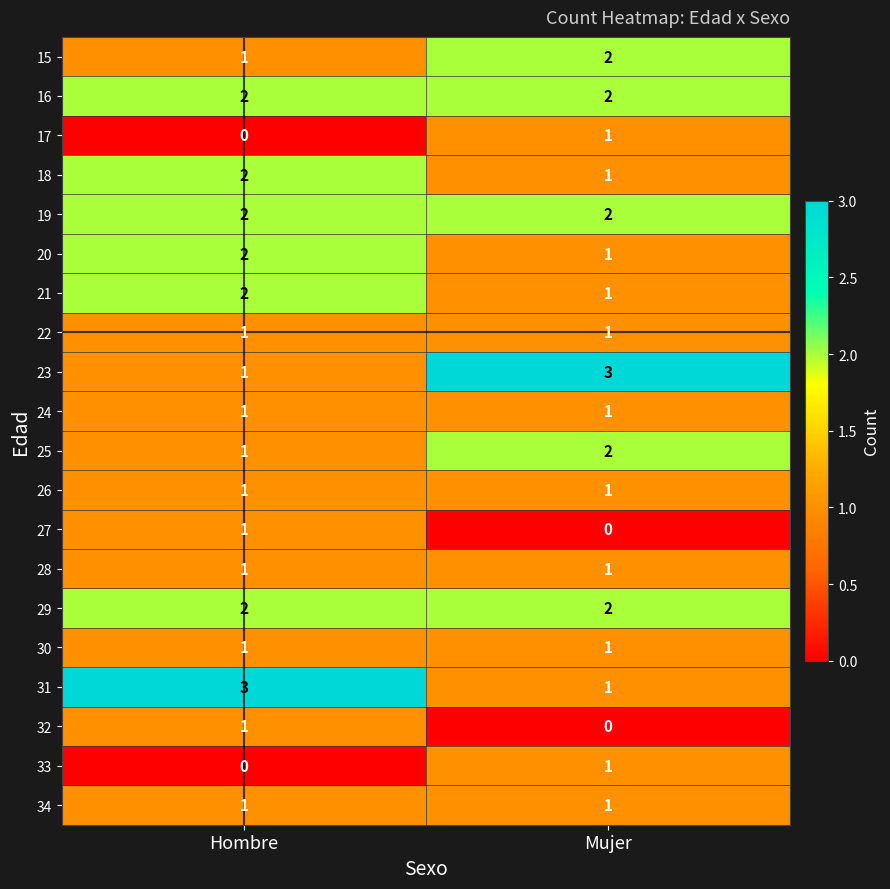

True or false: 21 has a value of 2 at Hombre.

True